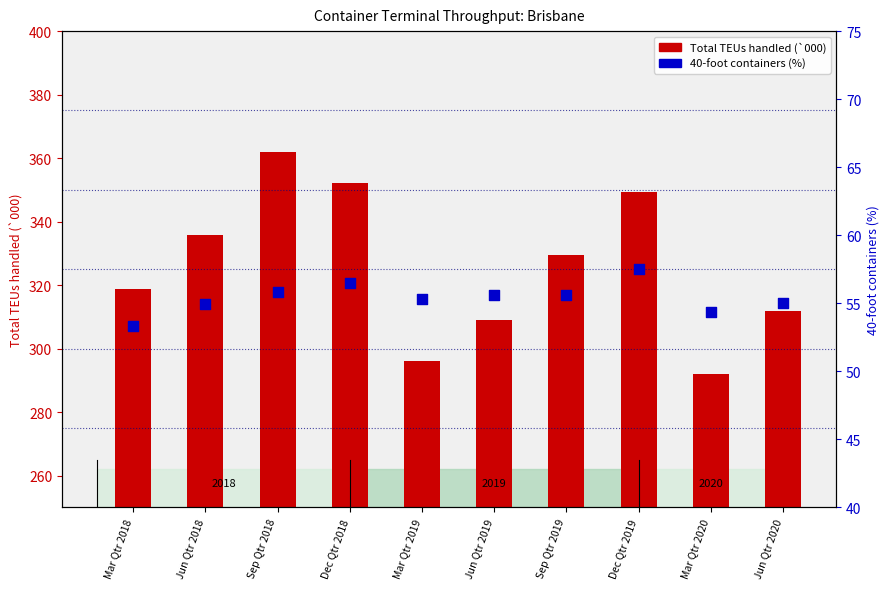

Which series has the largest Y range (max minus min)?

Total TEUs handled (`000)